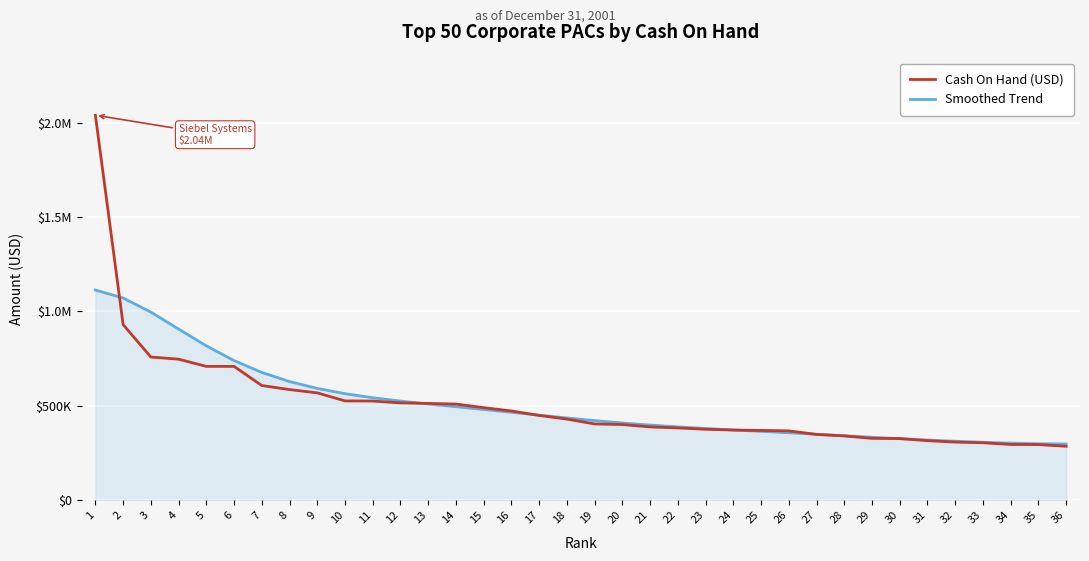

At 34, list the series in order from smallest to largest.

Cash On Hand (USD), Smoothed Trend